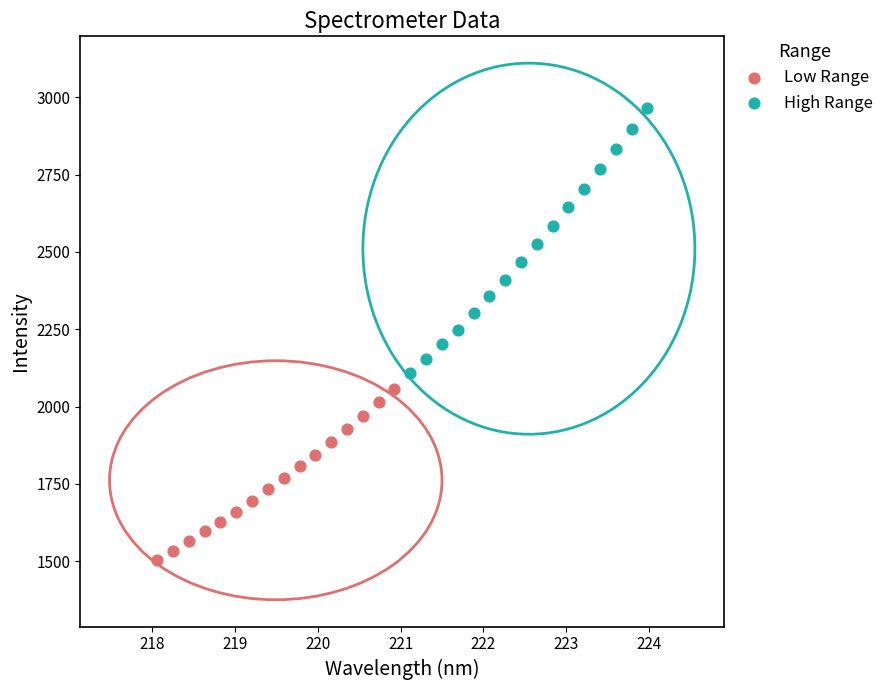

Which series has the widest spread of Y values?

High Range